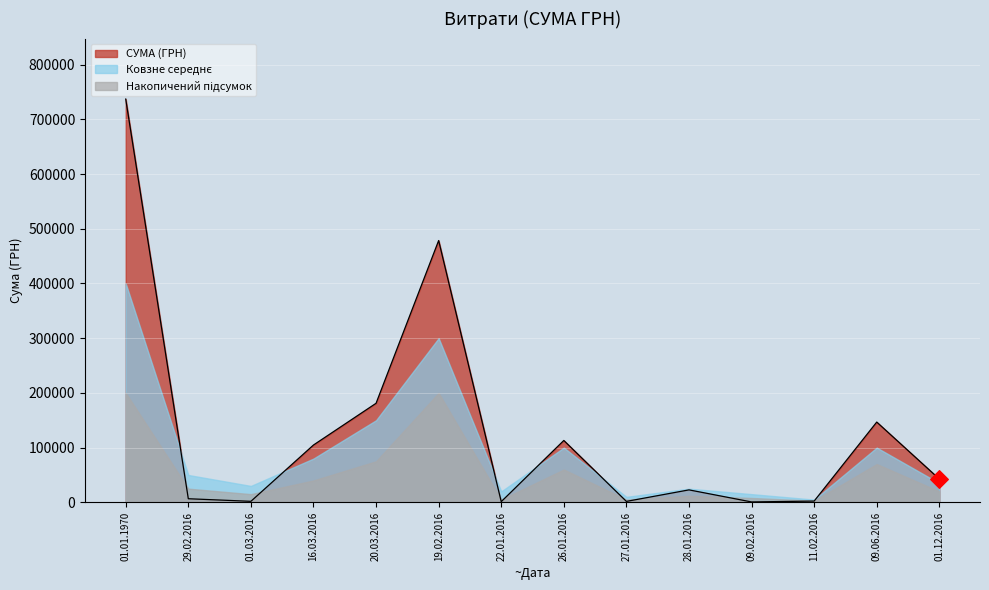

What is the change in value from 28.01.2016 to 09.06.2016?

+123941.9